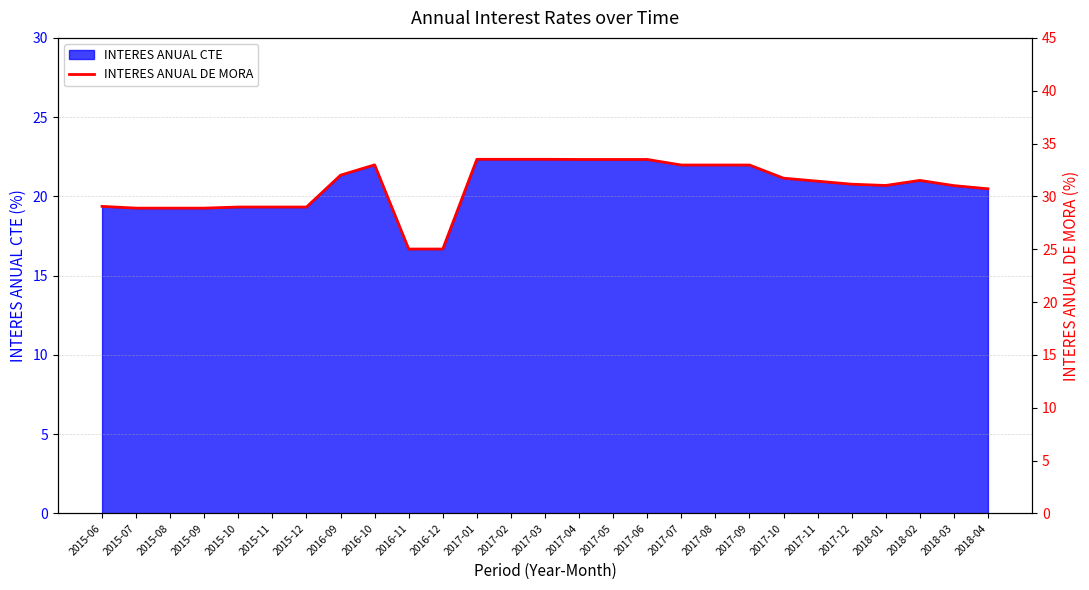

Where is the data nearest to the value 29?

2015-10